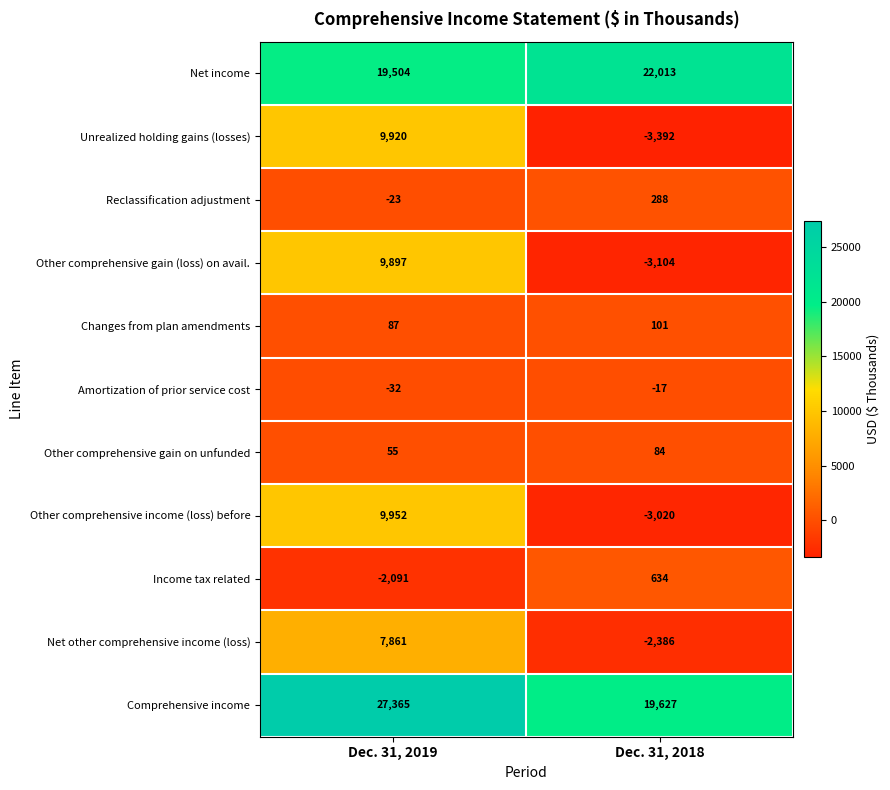

Where is Net other comprehensive income (loss) nearest to the value 2737?

Dec. 31, 2018